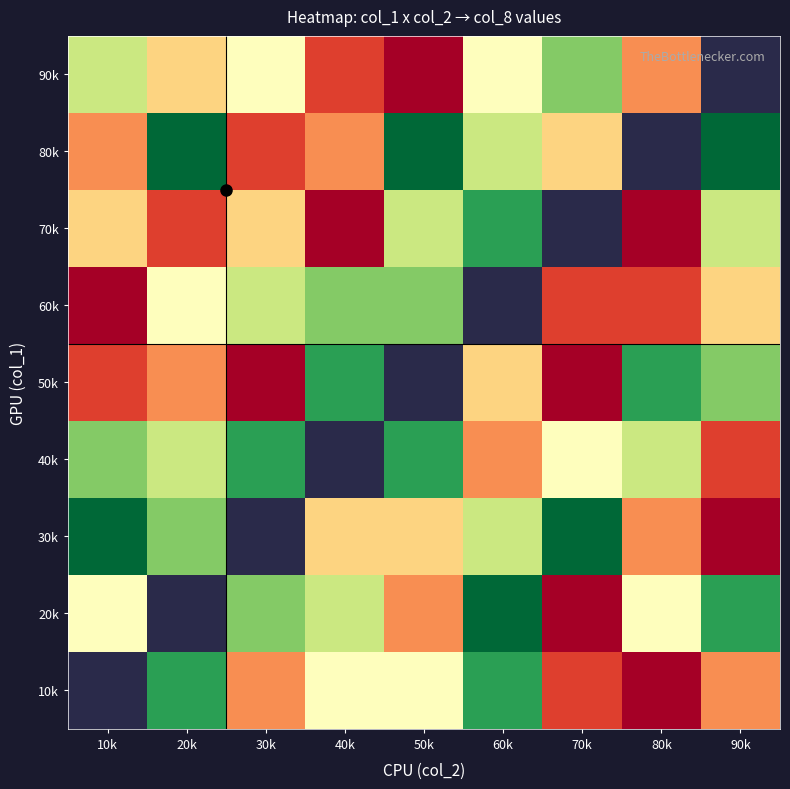

Rank the series at 60k from lowest to highest value.

40k, 50k, 90k, 30k, 80k, 10k, 20k, 60k, 70k